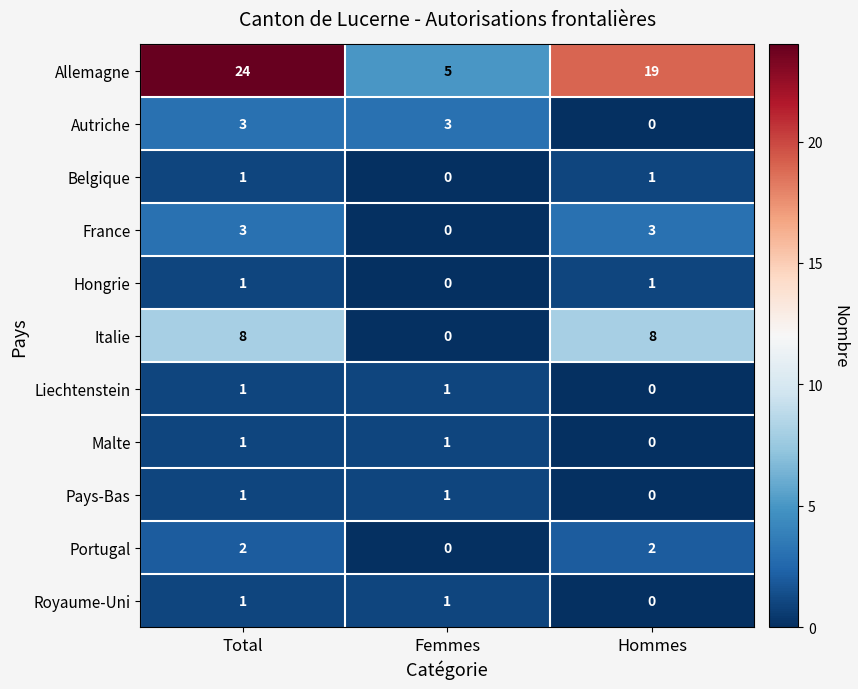

The value of Malte at Femmes is 2. True or false?

False